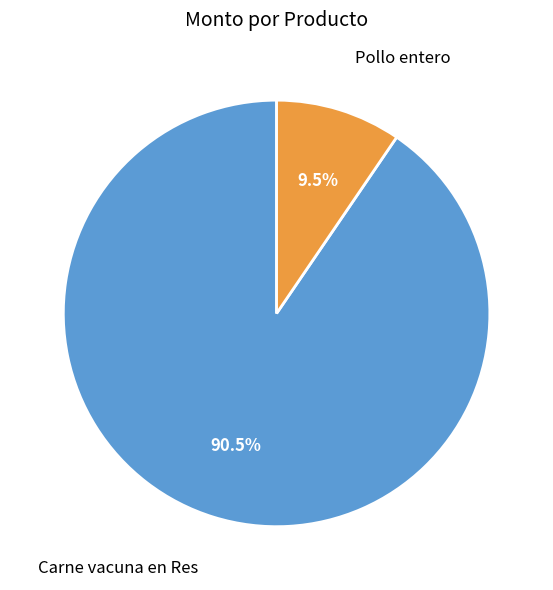

How many segments does this pie chart have?

2